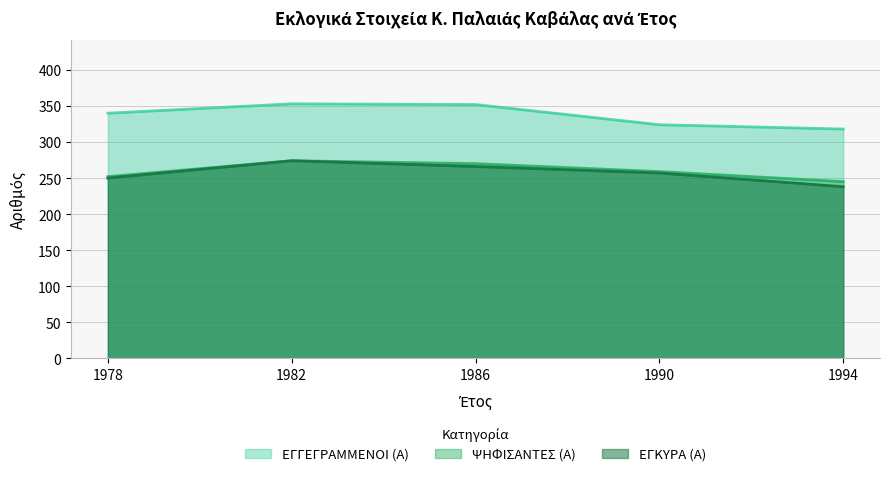

Which label corresponds to the smallest value in the chart?

1994